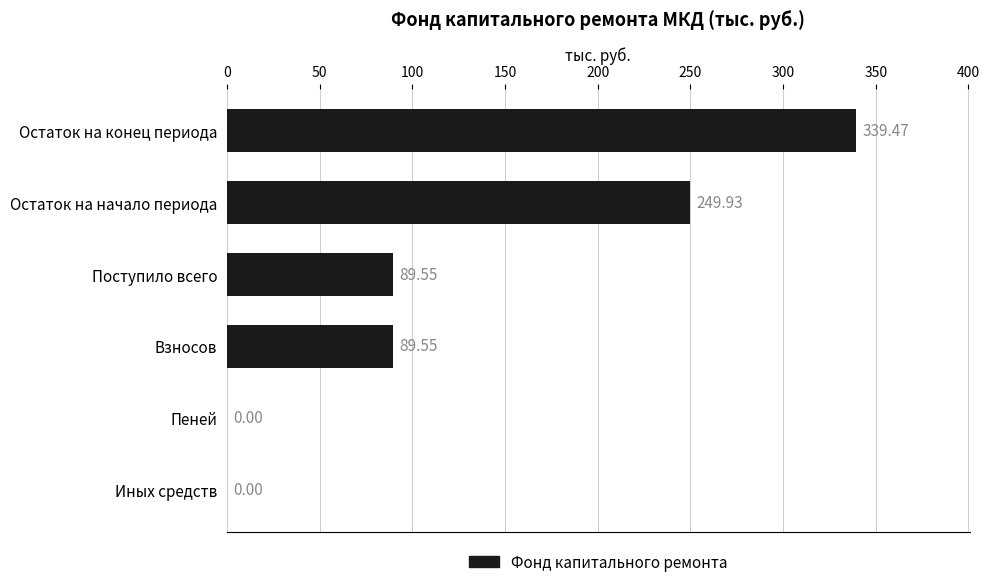

Between Остаток на начало периода and Остаток на конец периода, which is larger?

Остаток на конец периода